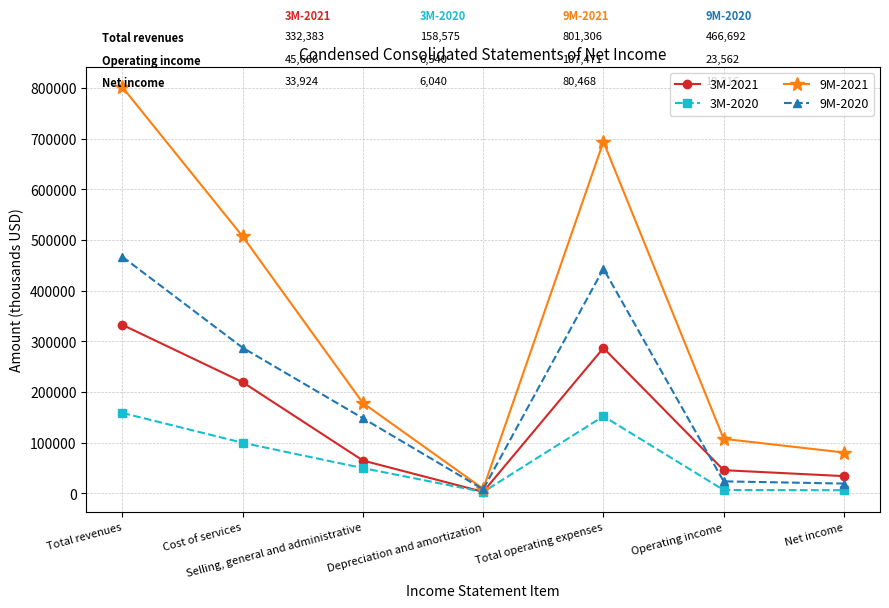

True or false: 3M-2020 has a value of 49722 at Selling, general and administrative.

True